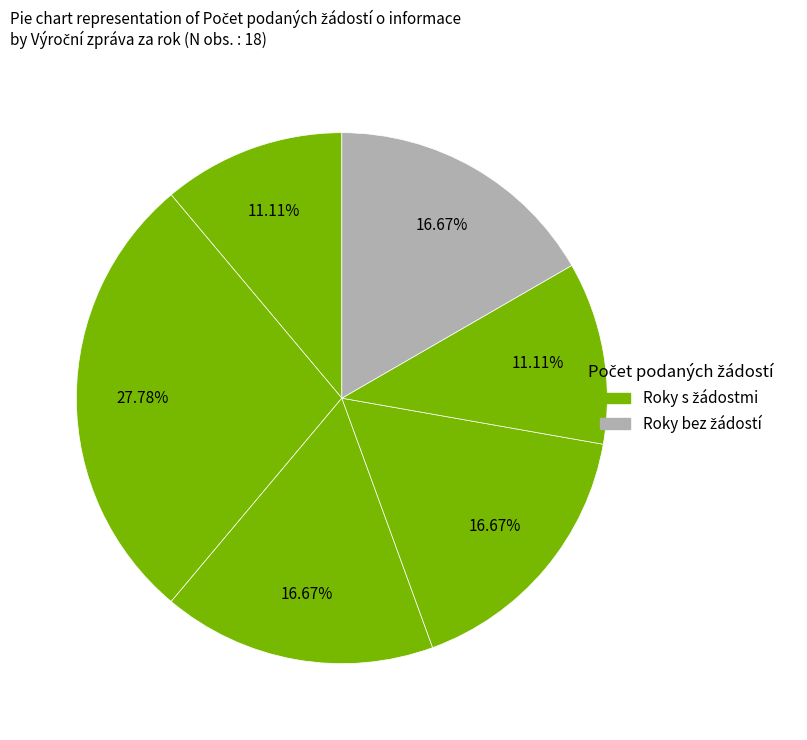

How many segments does this pie chart have?

6